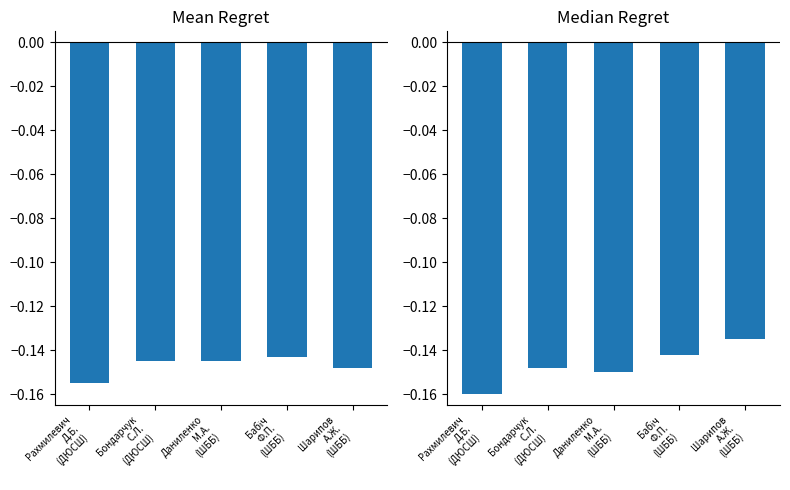

Reading left to right, transcribe all the data shown in this chart.

Mean Regret: Рахмилевич
Д.Б.
(ДЮСШ)=-0.2	Бондарчук
С.Л.
(ДЮСШ)=-0.1	Даниленко
М.А.
(ШББ)=-0.1	Бабіч
Ф.П.
(ШББ)=-0.1	Шарипов
А.Ж.
(ШББ)=-0.1
Median Regret: Рахмилевич
Д.Б.
(ДЮСШ)=-0.2	Бондарчук
С.Л.
(ДЮСШ)=-0.1	Даниленко
М.А.
(ШББ)=-0.1	Бабіч
Ф.П.
(ШББ)=-0.1	Шарипов
А.Ж.
(ШББ)=-0.1